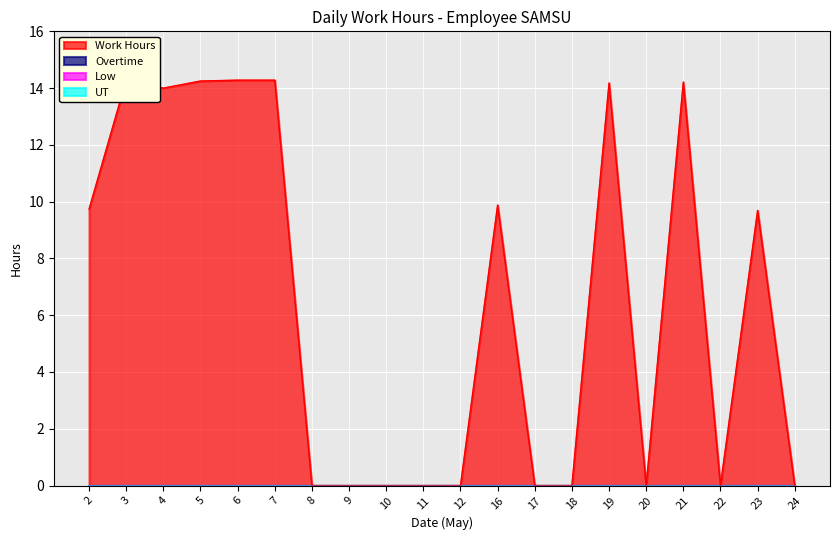

Reading left to right, transcribe all the data shown in this chart.

Work Hours: 9.7	14.3	14.0	14.2	14.3	14.3	0.0	0.0	0.0	0.0	0.0	9.9	0.0	0.0	14.2	0.0	14.2	0.0	9.7	0.0
Overtime: 0.0	0.0	0.0	0.0	0.0	0.0	0.0	0.0	0.0	0.0	0.0	0.0	0.0	0.0	0.0	0.0	0.0	0.0	0.0	0.0
Low: 0.0	0.0	0.0	0.0	0.0	0.0	0.0	0.0	0.0	0.0	0.0	0.0	0.0	0.0	0.0	0.0	0.0	0.0	0.0	0.0
UT: 0.0	0.0	0.0	0.0	0.0	0.0	0.0	0.0	0.0	0.0	0.0	0.0	0.0	0.0	0.0	0.0	0.0	0.0	0.0	0.0